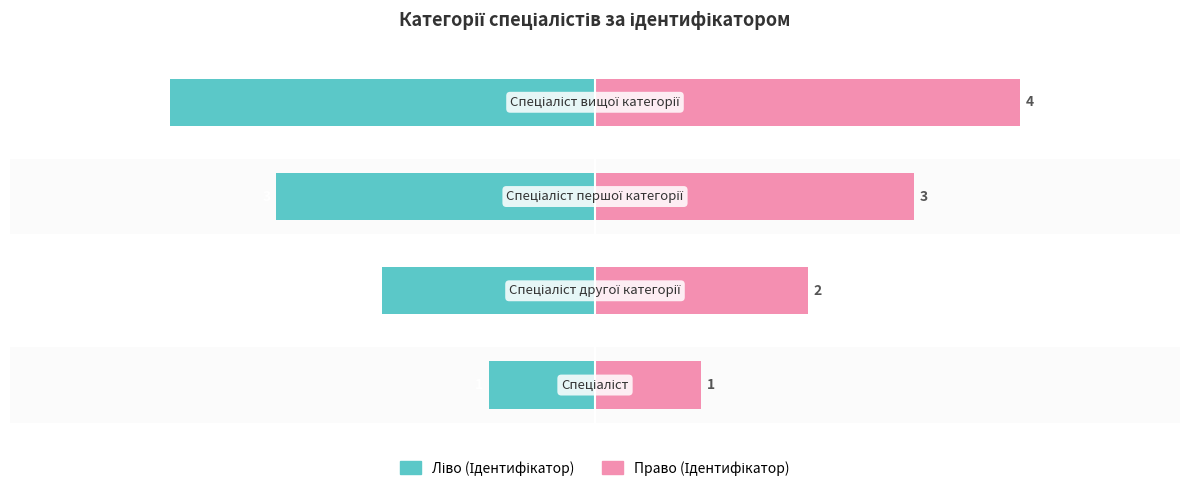

Which series changed the most between 2 and 3?

Ідентифікатор (ліво)